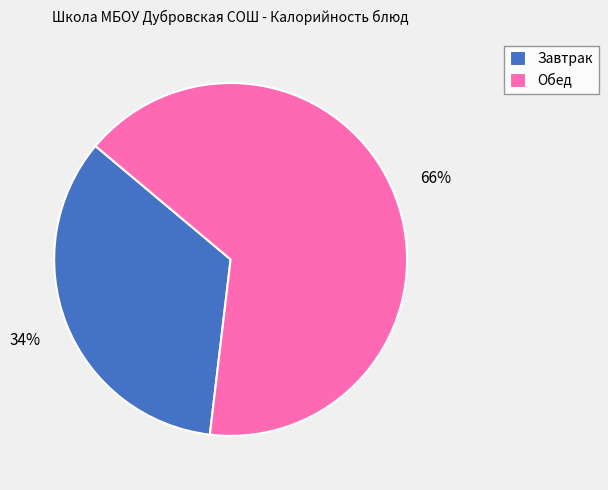

What percentage is the Обед slice, to the nearest percent?

66%